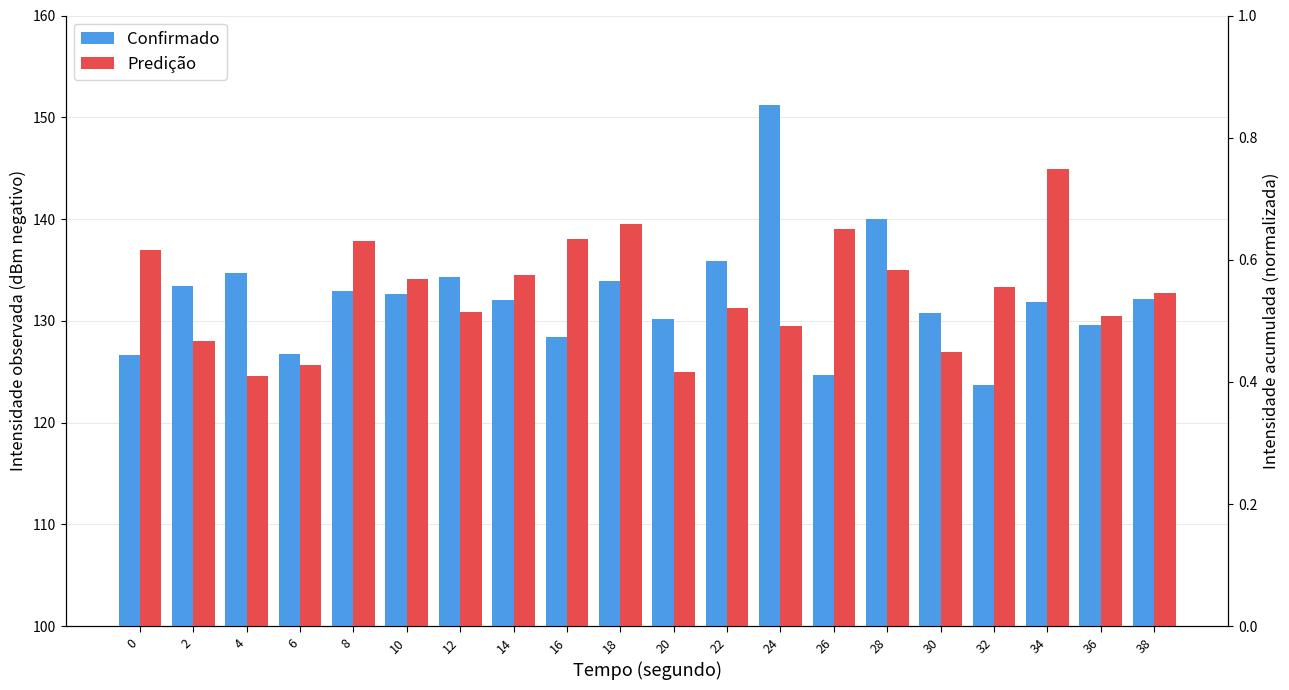

Which series has the largest total across all categories?

Predição